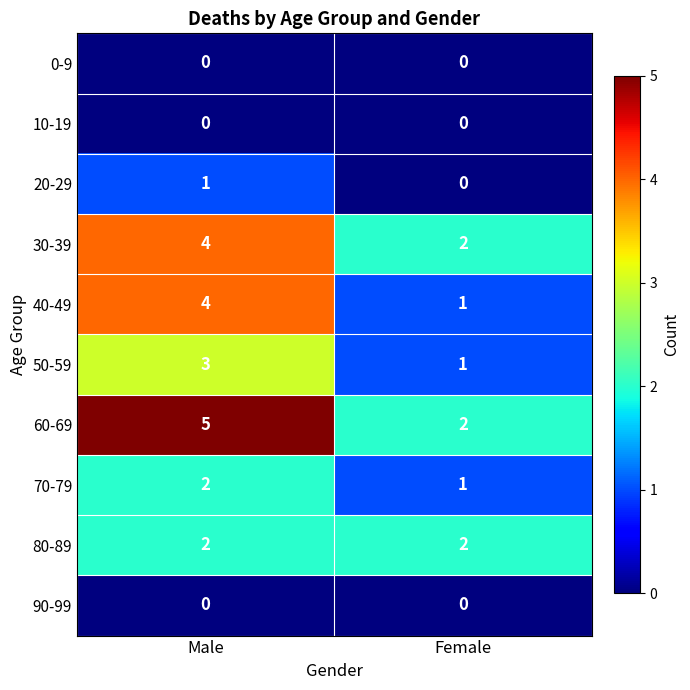

The 60-69 series shows 7 at Male. True or false?

False